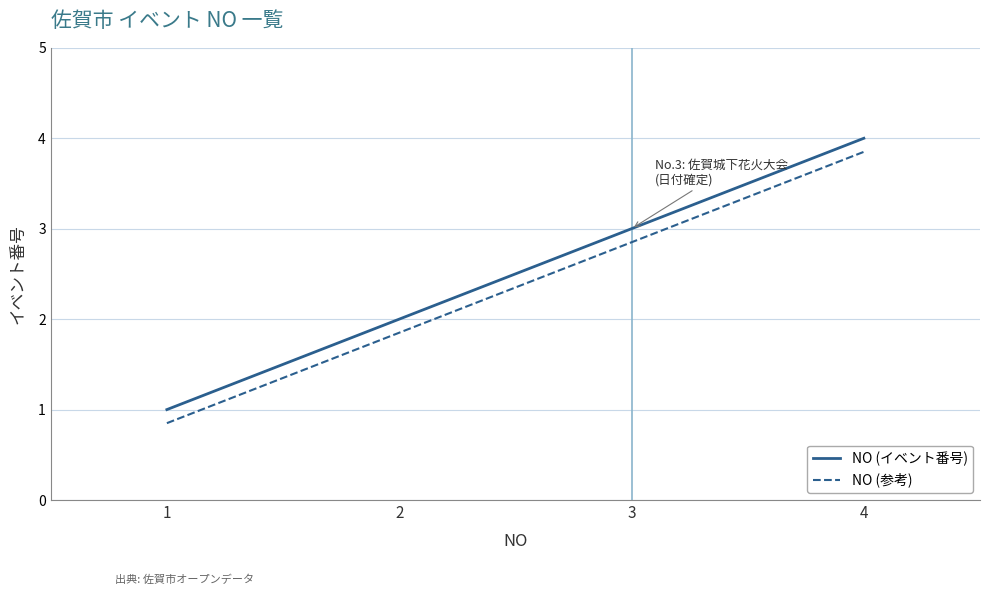

True or false: NO (イベント番号) has a value of 3.3 at 2.

False